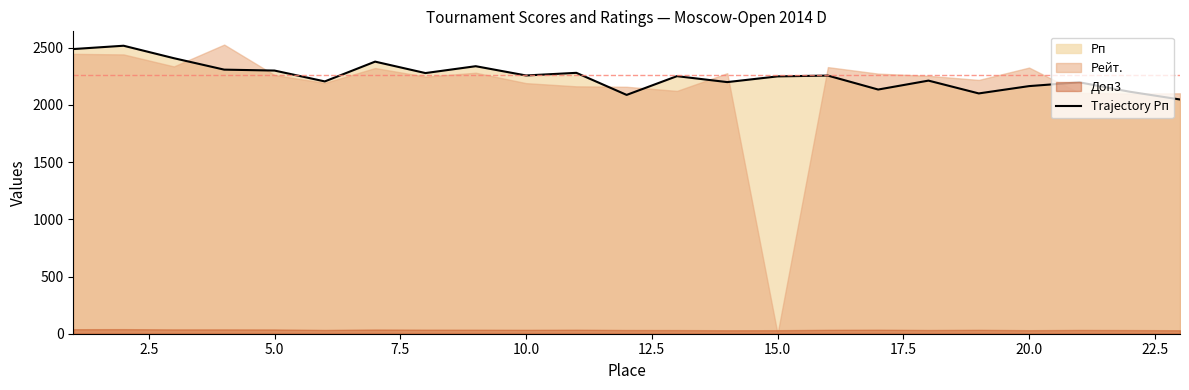

What is the highest value of the Trajectory Рп series?

2518